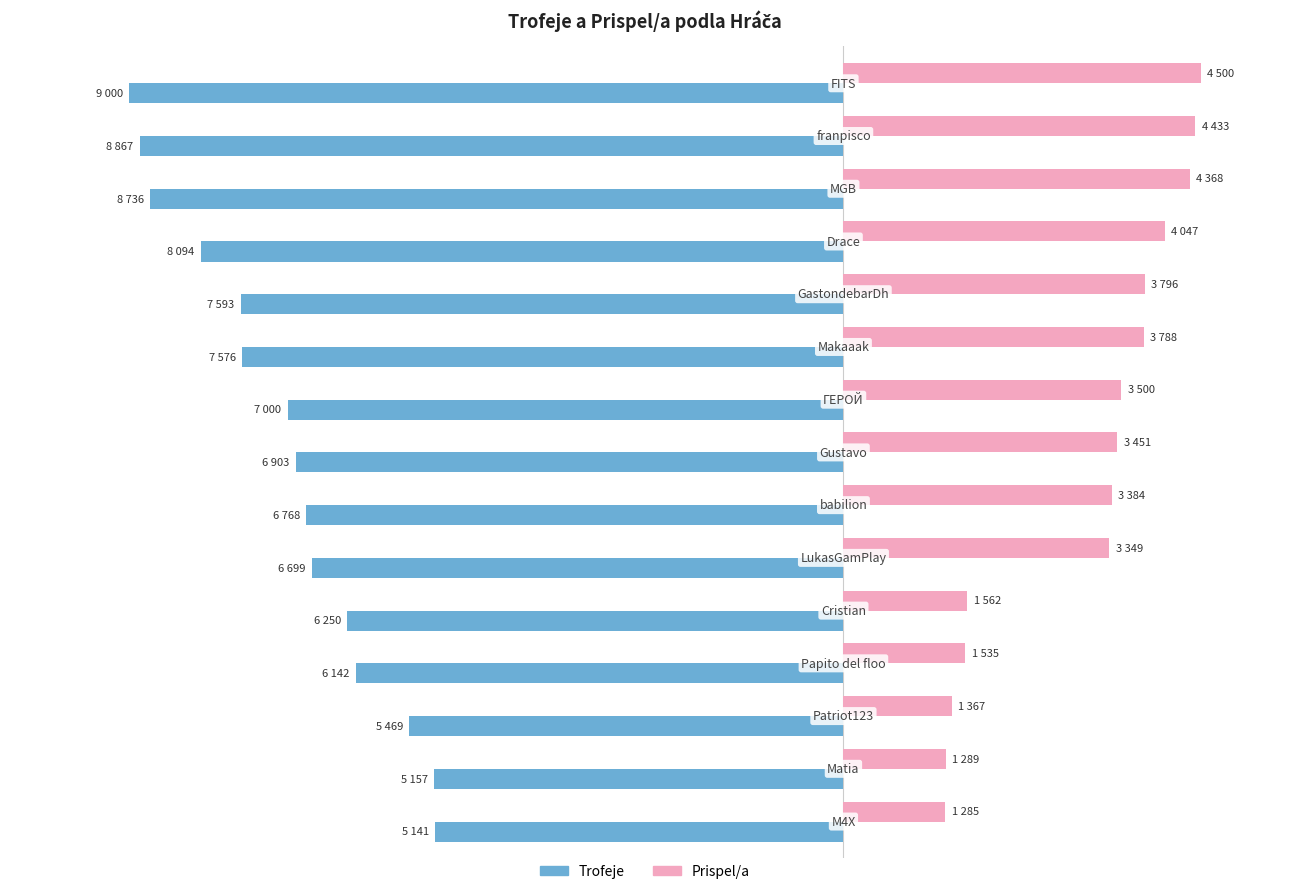

What is the difference between the maximum and minimum values in the Trofeje series?

3859